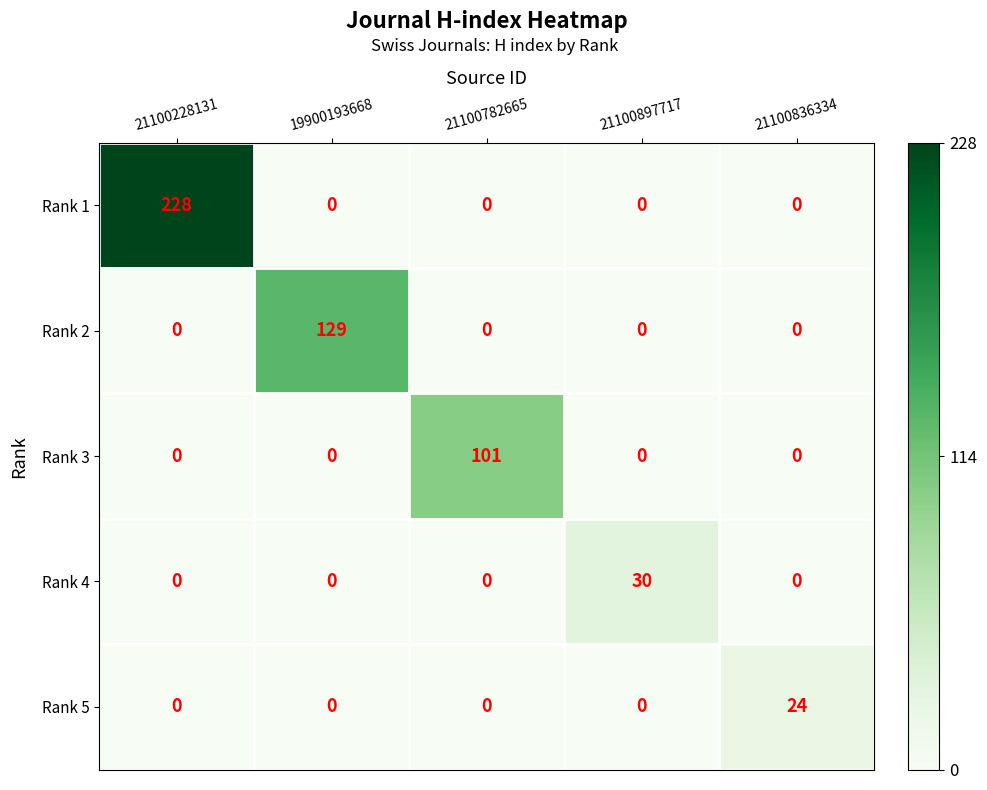

At which category is the sum across all series the highest?

21100228131